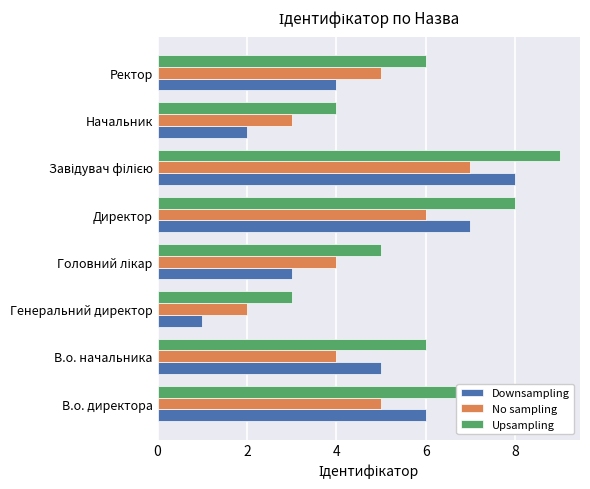

What is the maximum value shown in the chart?

9